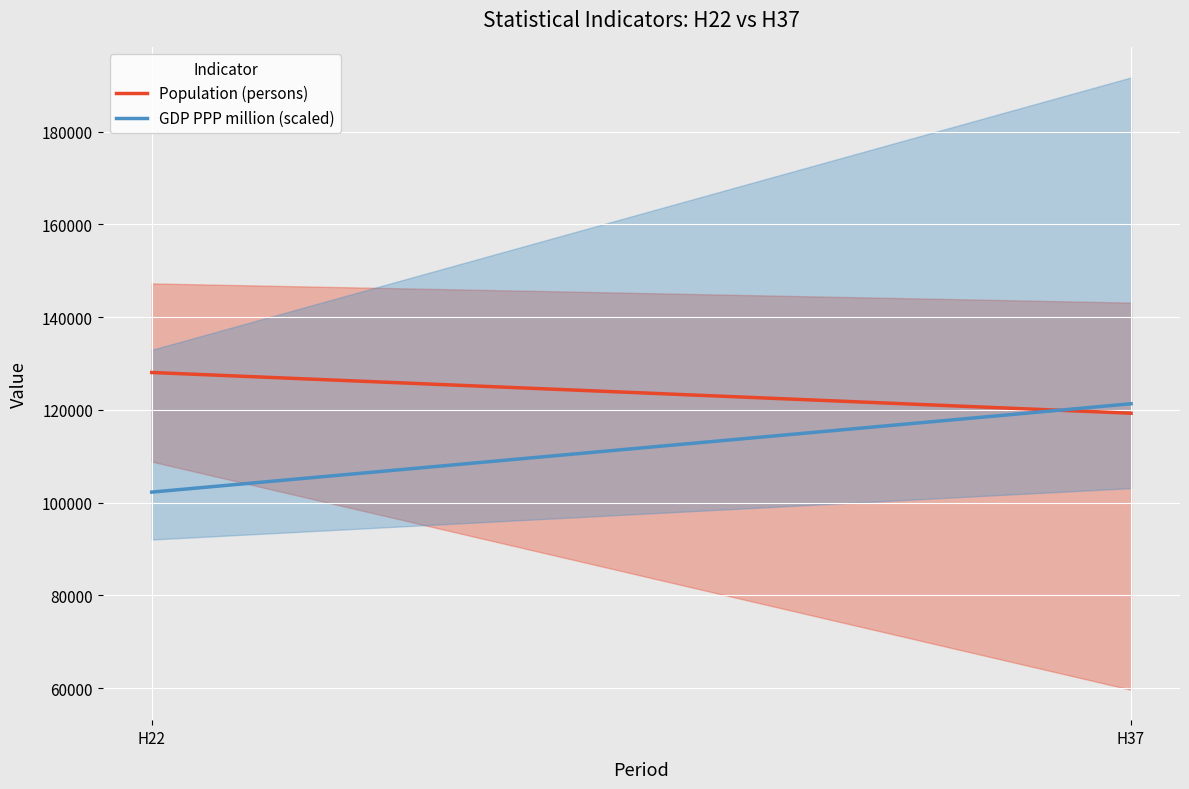

Where is GDP PPP million (scaled) nearest to the value 111789?

H22